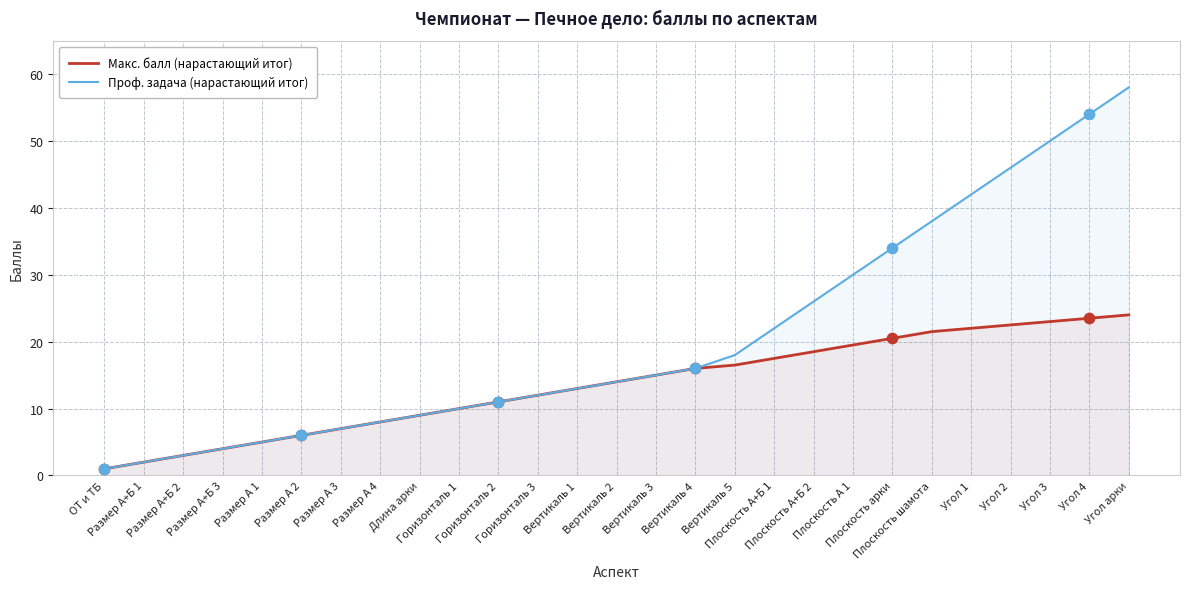

What are all the series names shown in the legend?

Макс. балл (нарастающий итог), Проф. задача (нарастающий итог)